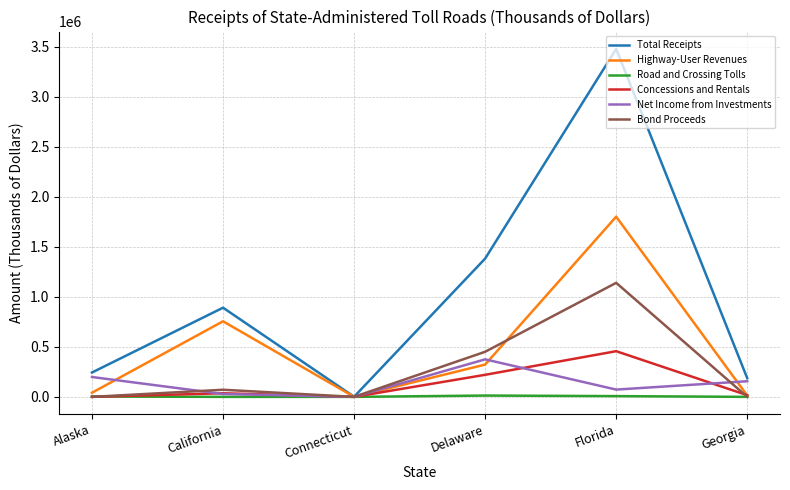

What is the greatest value displayed?

3479149